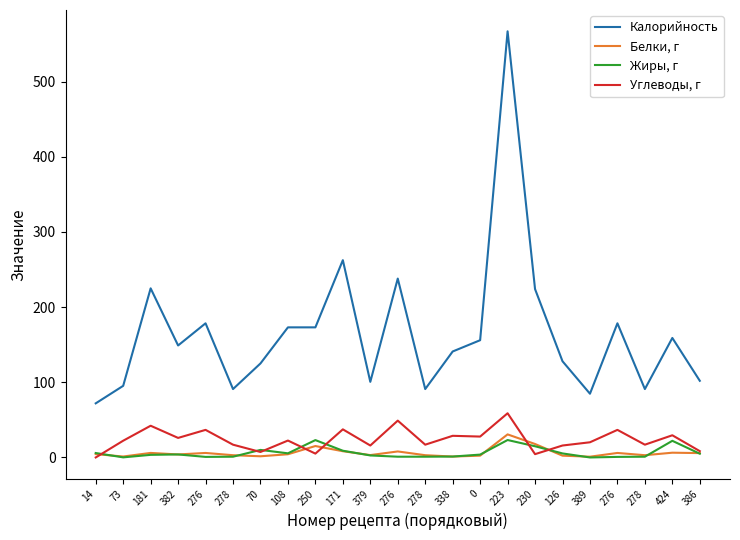

What is the difference between the maximum and minimum values in the Углеводы, г series?

58.8